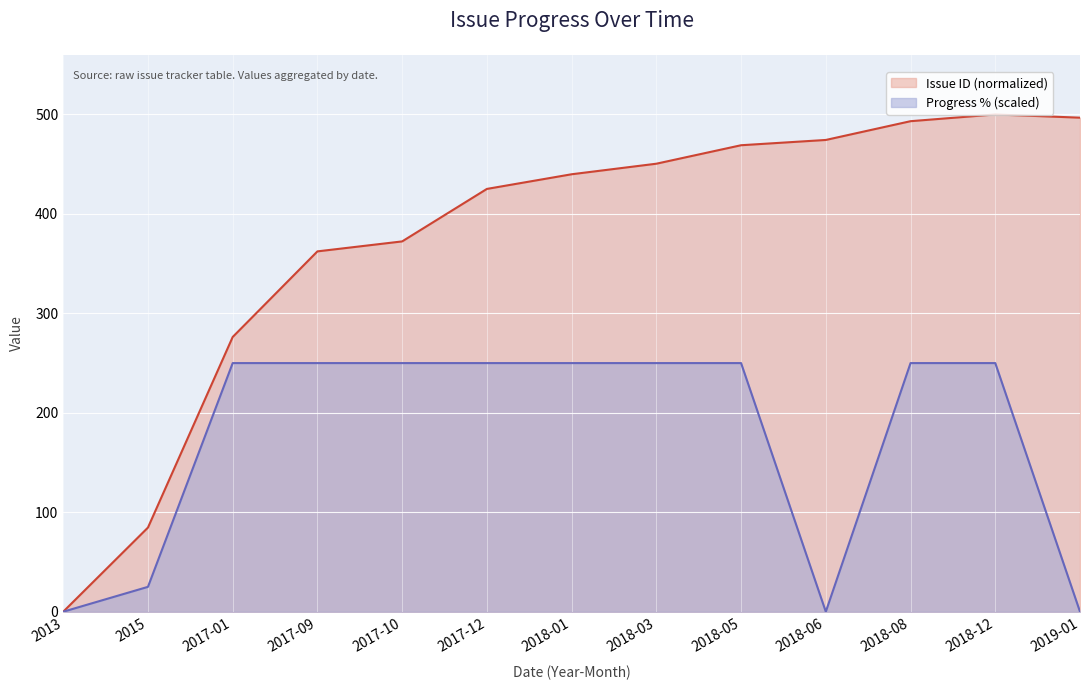

What is the difference between the maximum and minimum values in the Issue ID series?

500.0